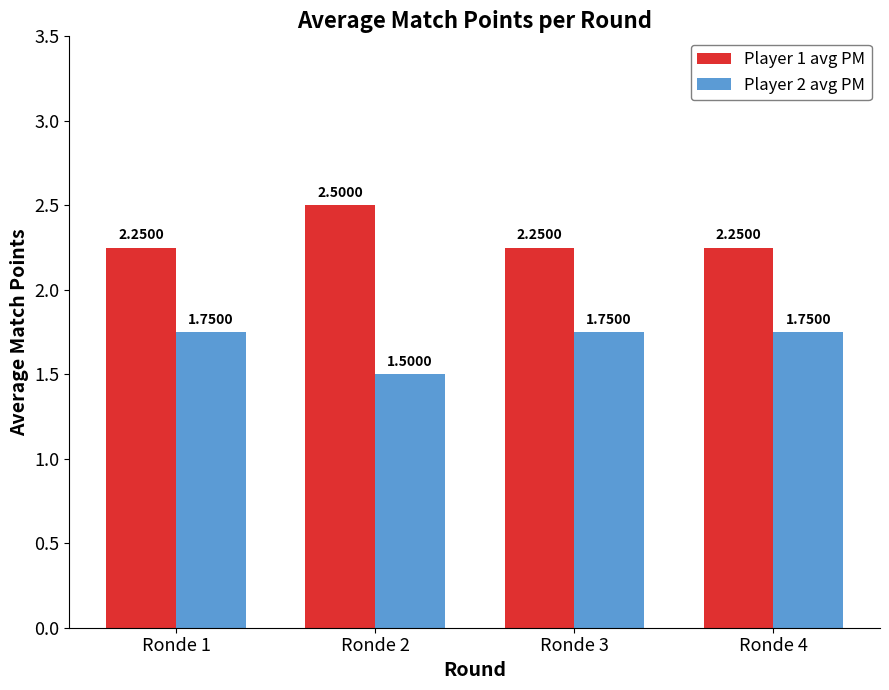

What is the sum of the Player 1 avg PM values at Ronde 2 and Ronde 1?

4.8